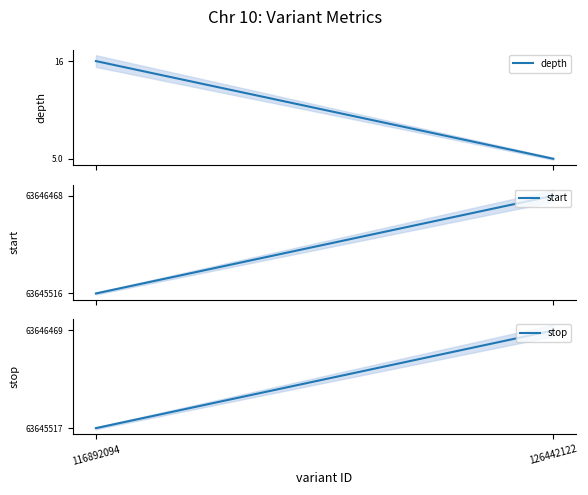

Count the number of data series in this chart.

3